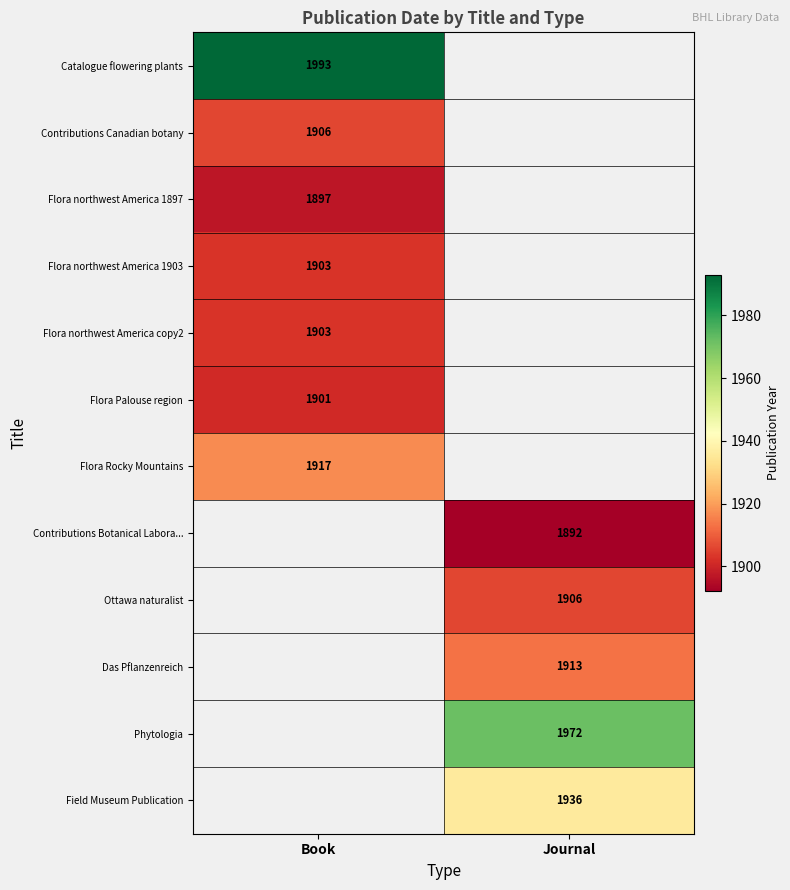

Is it true that Contributions Canadian botany equals 1906 at Book?

True